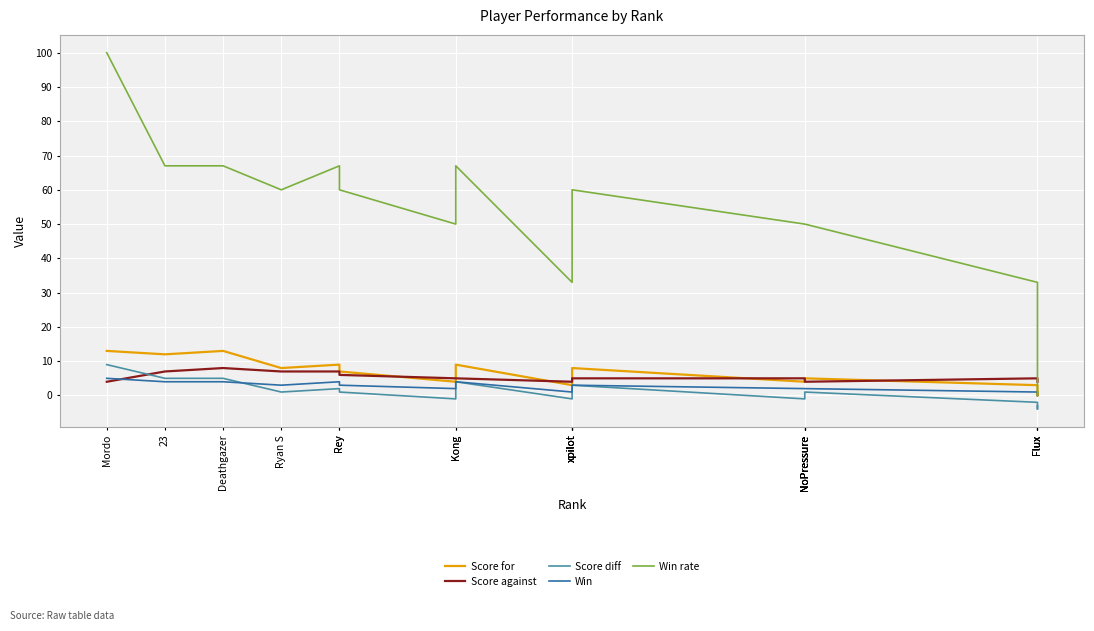

What are all the series names shown in the legend?

Score for, Score against, Score diff, Win, Win rate